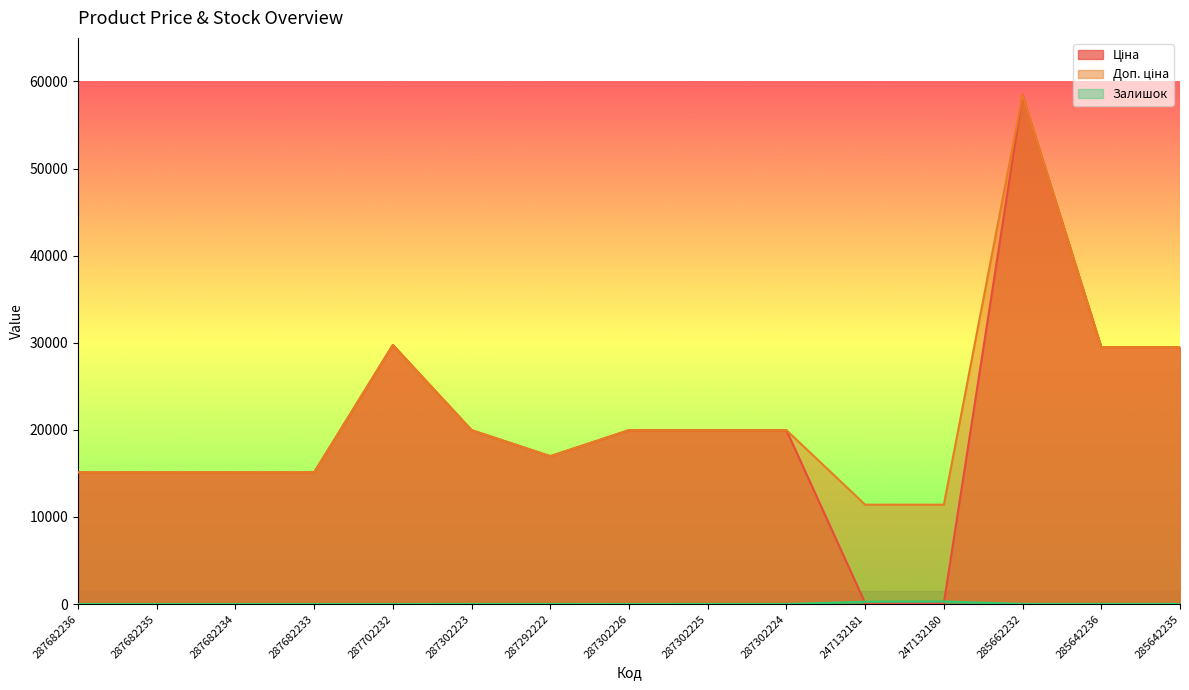

What is the maximum value shown in the chart?

58426.5